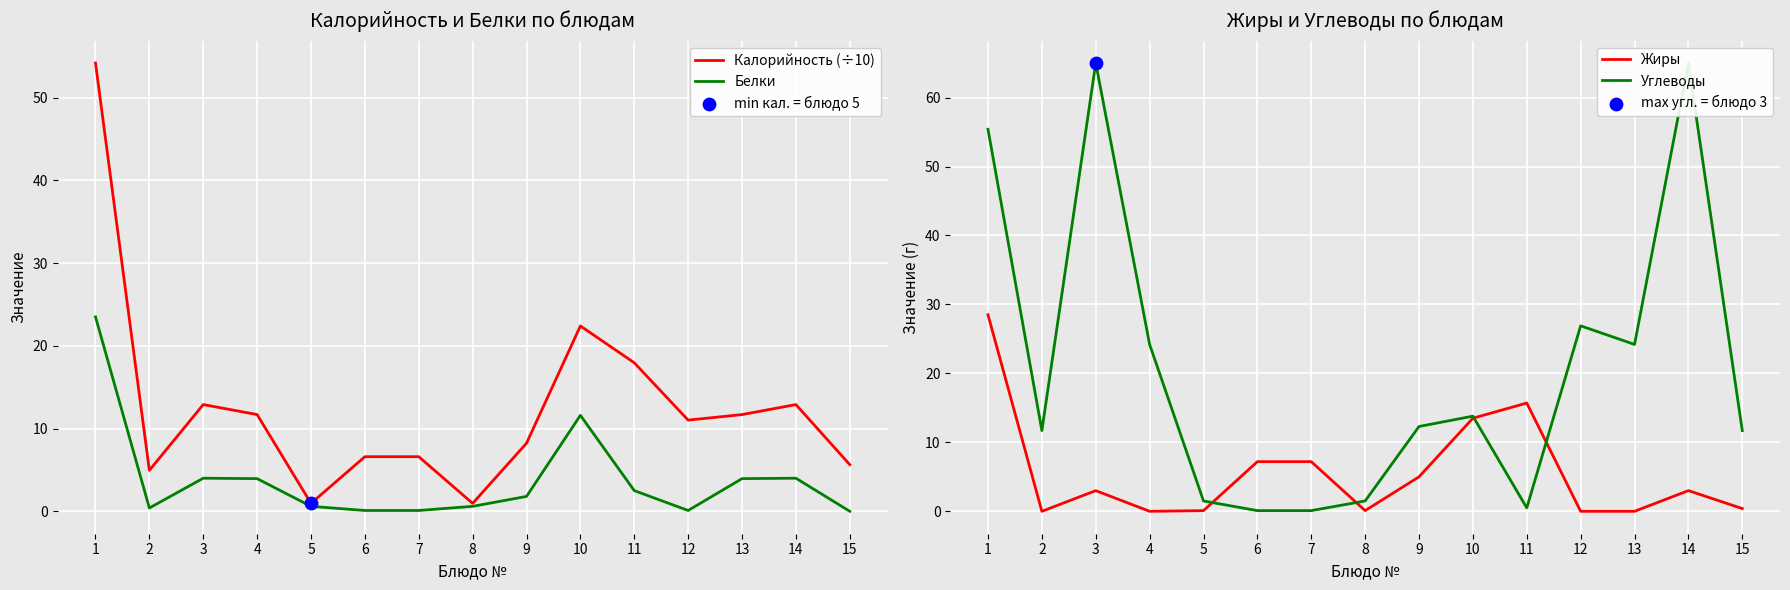

What are all the series names shown in the legend?

Калорийность (÷10), Белки, Жиры, Углеводы